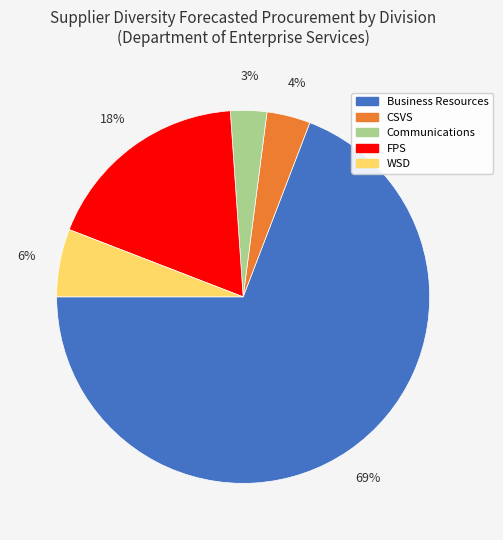

Is it true that Business Resources is 59% of the pie?

False